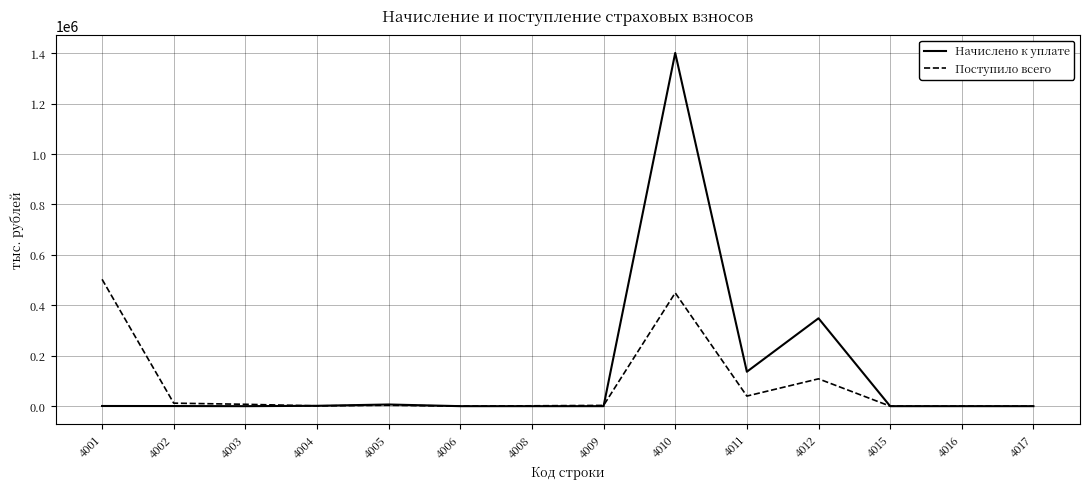

Is it true that Начислено к уплате equals 0 at 4009?

True